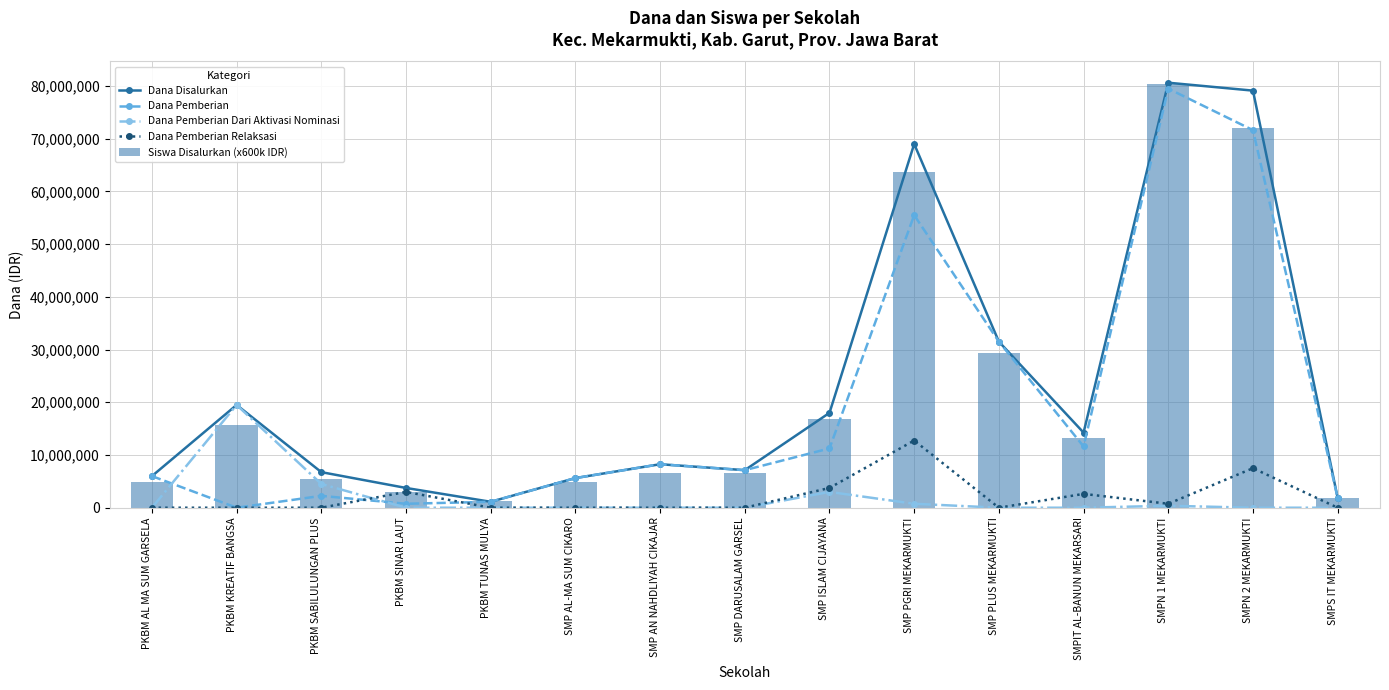

Reading left to right, transcribe all the data shown in this chart.

Dana Disalurkan: PKBM AL MA SUM GARSELA=6000000	PKBM KREATIF BANGSA=19500000	PKBM SABILULUNGAN PLUS=6750000	PKBM SINAR LAUT=3750000	PKBM TUNAS MULYA=1125000	SMP AL-MA SUM CIKARO=5625000	SMP AN NAHDLIYAH CIKAJAR=8250000	SMP DARUSALAM GARSEL=7125000	SMP ISLAM CIJAYANA=18000000	SMP PGRI MEKARMUKTI=69000000	SMP PLUS MEKARMUKTI=31500000	SMPIT AL-BANUN MEKARSARI=14250000	SMPN 1 MEKARMUKTI=80625000	SMPN 2 MEKARMUKTI=79125000	SMPS IT MEKARMUKTI=1875000
Dana Pemberian: PKBM AL MA SUM GARSELA=6000000	PKBM KREATIF BANGSA=0	PKBM SABILULUNGAN PLUS=2250000	PKBM SINAR LAUT=750000	PKBM TUNAS MULYA=1125000	SMP AL-MA SUM CIKARO=5625000	SMP AN NAHDLIYAH CIKAJAR=8250000	SMP DARUSALAM GARSEL=7125000	SMP ISLAM CIJAYANA=11250000	SMP PGRI MEKARMUKTI=55500000	SMP PLUS MEKARMUKTI=31500000	SMPIT AL-BANUN MEKARSARI=11625000	SMPN 1 MEKARMUKTI=79500000	SMPN 2 MEKARMUKTI=71625000	SMPS IT MEKARMUKTI=1875000
Dana Pemberian Dari Aktivasi Nominasi: PKBM AL MA SUM GARSELA=0	PKBM KREATIF BANGSA=19500000	PKBM SABILULUNGAN PLUS=4500000	PKBM SINAR LAUT=0	PKBM TUNAS MULYA=0	SMP AL-MA SUM CIKARO=0	SMP AN NAHDLIYAH CIKAJAR=0	SMP DARUSALAM GARSEL=0	SMP ISLAM CIJAYANA=3000000	SMP PGRI MEKARMUKTI=750000	SMP PLUS MEKARMUKTI=0	SMPIT AL-BANUN MEKARSARI=0	SMPN 1 MEKARMUKTI=375000	SMPN 2 MEKARMUKTI=0	SMPS IT MEKARMUKTI=0
Dana Pemberian Relaksasi: PKBM AL MA SUM GARSELA=0	PKBM KREATIF BANGSA=0	PKBM SABILULUNGAN PLUS=0	PKBM SINAR LAUT=3000000	PKBM TUNAS MULYA=0	SMP AL-MA SUM CIKARO=0	SMP AN NAHDLIYAH CIKAJAR=0	SMP DARUSALAM GARSEL=0	SMP ISLAM CIJAYANA=3750000	SMP PGRI MEKARMUKTI=12750000	SMP PLUS MEKARMUKTI=0	SMPIT AL-BANUN MEKARSARI=2625000	SMPN 1 MEKARMUKTI=750000	SMPN 2 MEKARMUKTI=7500000	SMPS IT MEKARMUKTI=0
Siswa Disalurkan (x600k IDR): PKBM AL MA SUM GARSELA=4800000	PKBM KREATIF BANGSA=15600000	PKBM SABILULUNGAN PLUS=5400000	PKBM SINAR LAUT=3000000	PKBM TUNAS MULYA=1200000	SMP AL-MA SUM CIKARO=4800000	SMP AN NAHDLIYAH CIKAJAR=6600000	SMP DARUSALAM GARSEL=6600000	SMP ISLAM CIJAYANA=16800000	SMP PGRI MEKARMUKTI=63600000	SMP PLUS MEKARMUKTI=29400000	SMPIT AL-BANUN MEKARSARI=13200000	SMPN 1 MEKARMUKTI=80400000	SMPN 2 MEKARMUKTI=72000000	SMPS IT MEKARMUKTI=1800000